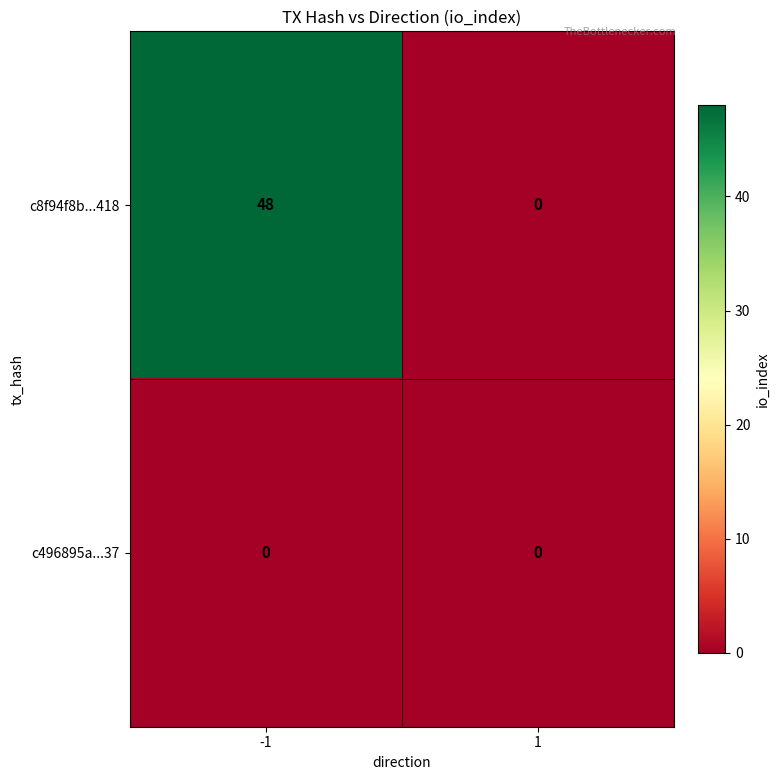

How many categories are shown in the chart?

2